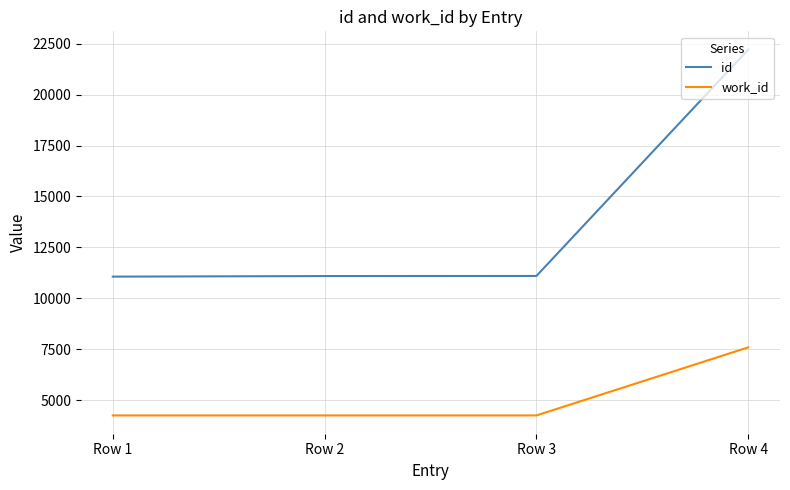

The id series shows 3997 at Row 2. True or false?

False